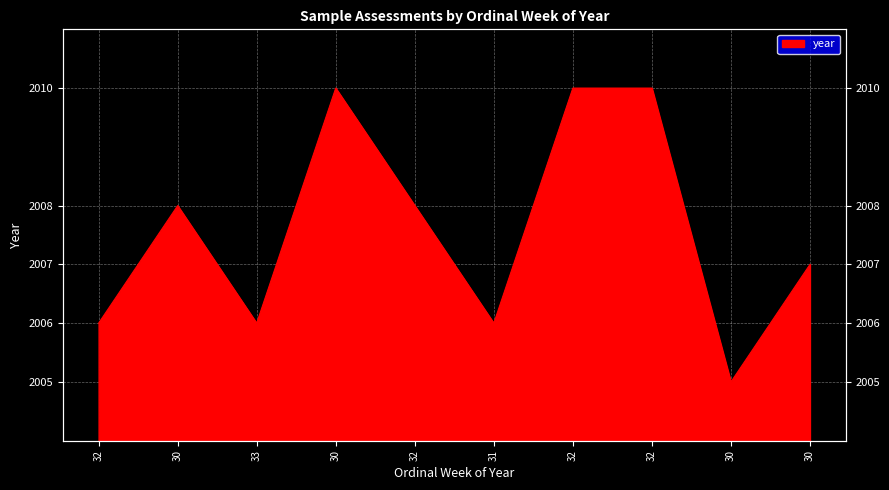

True or false: there are more than 1 points higher than both neighbors.

True